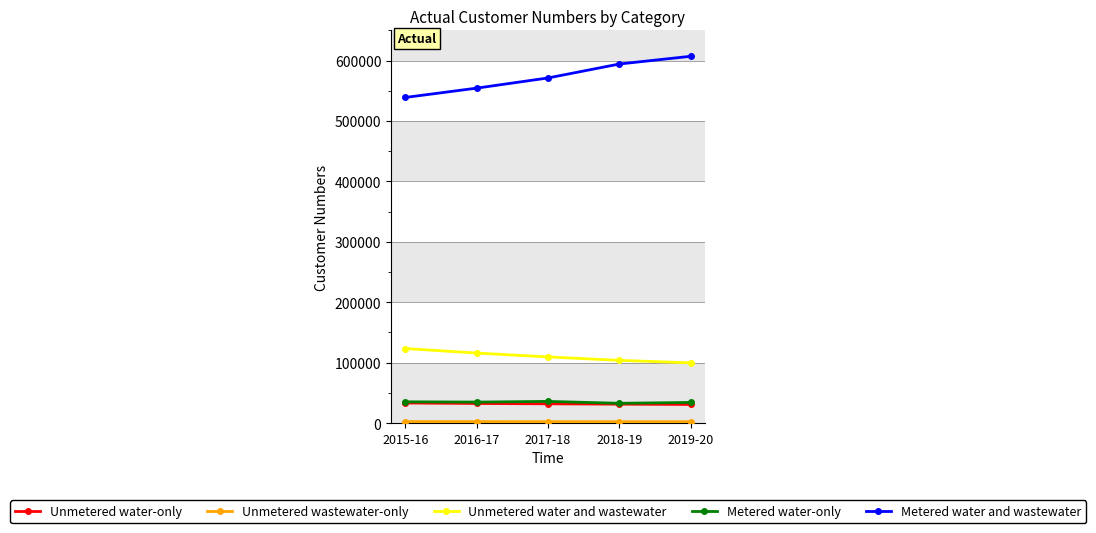

What is the minimum value shown in the chart?

2235